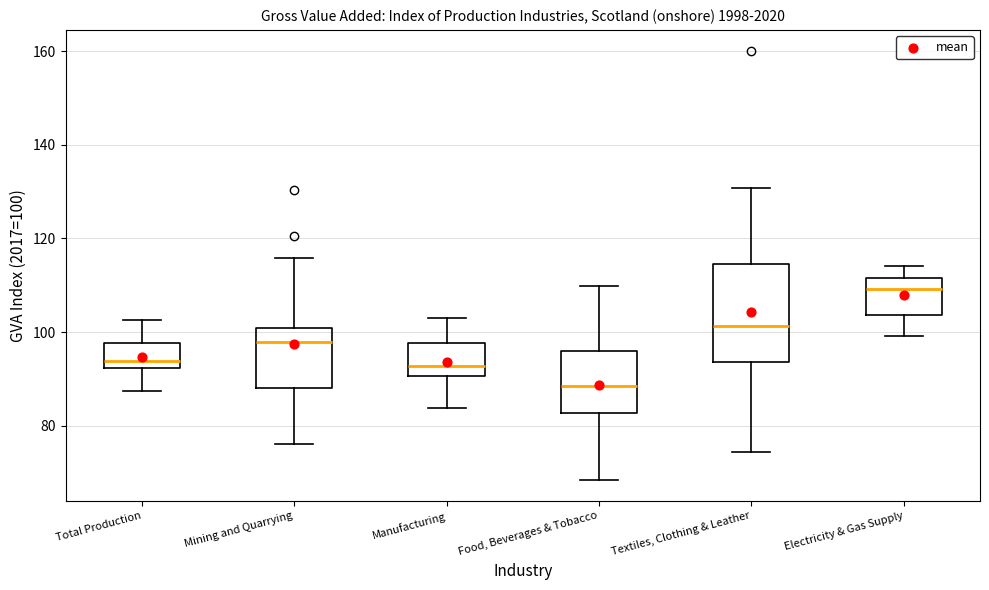

Which box has the highest median line?

Electricity & Gas Supply